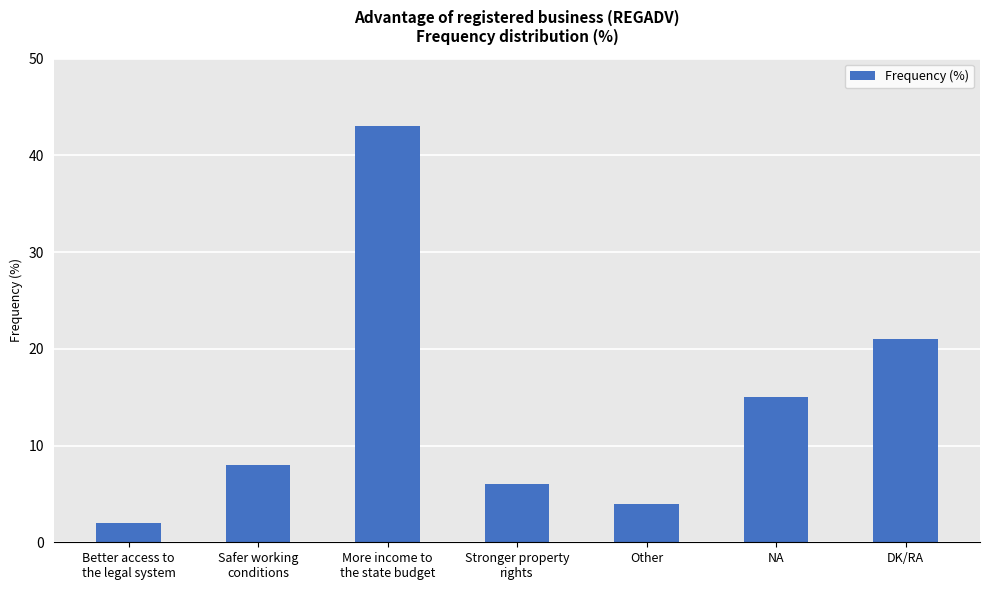

Between NA and Other, which is larger?

NA